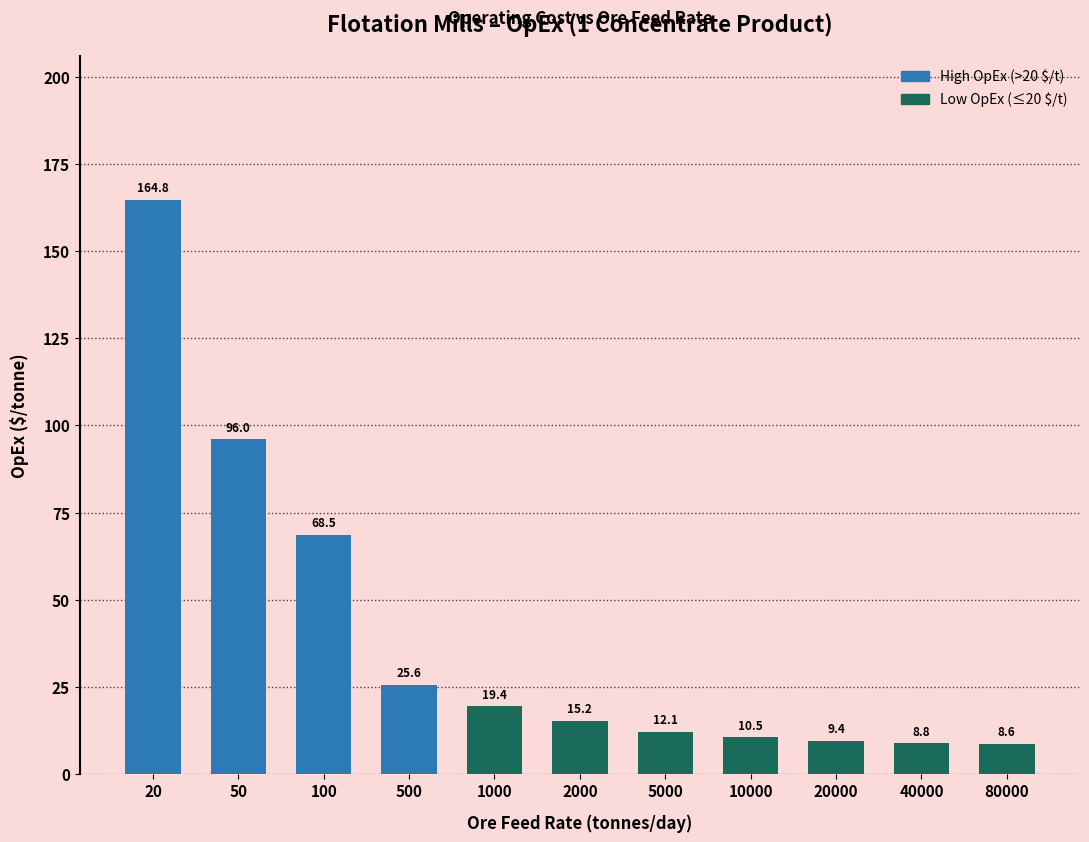

Reading left to right, list all the values displayed in this chart.

164.8	96.0	68.5	25.6	19.4	15.2	12.1	10.5	9.4	8.8	8.6